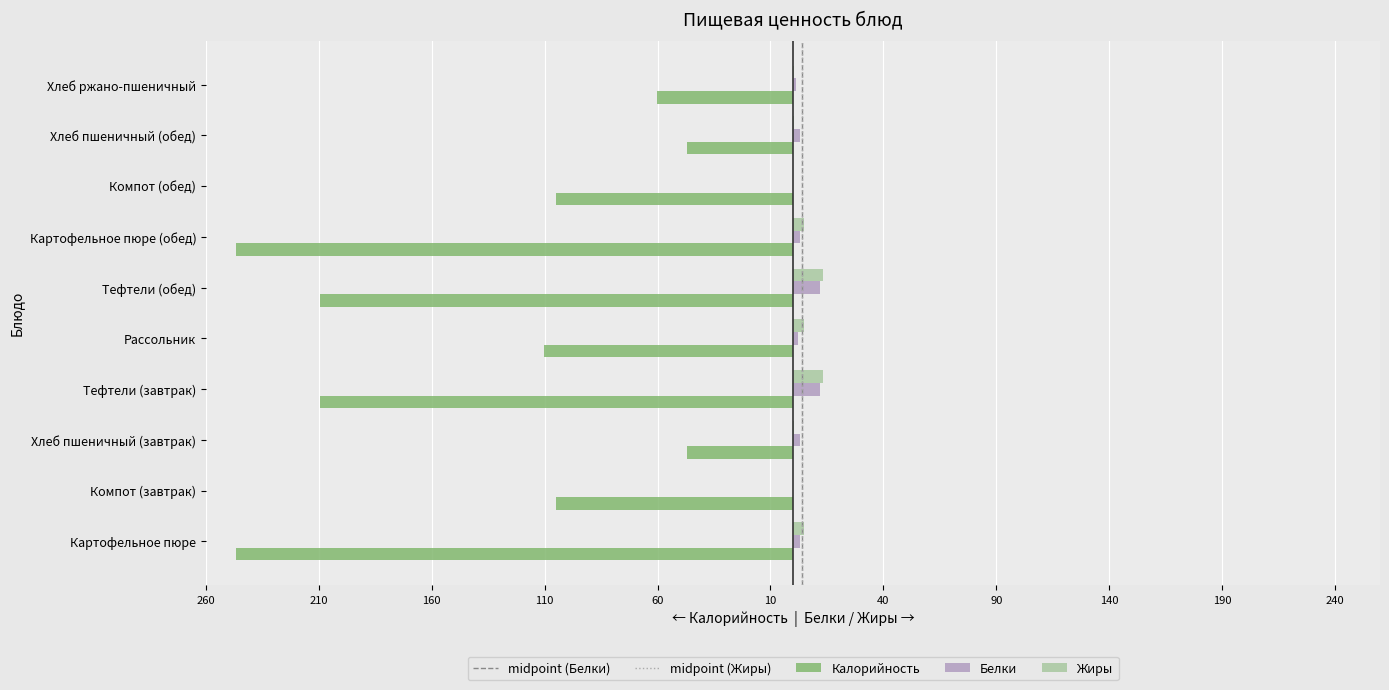

At which label is Жиры closest to 6?

Рассольник